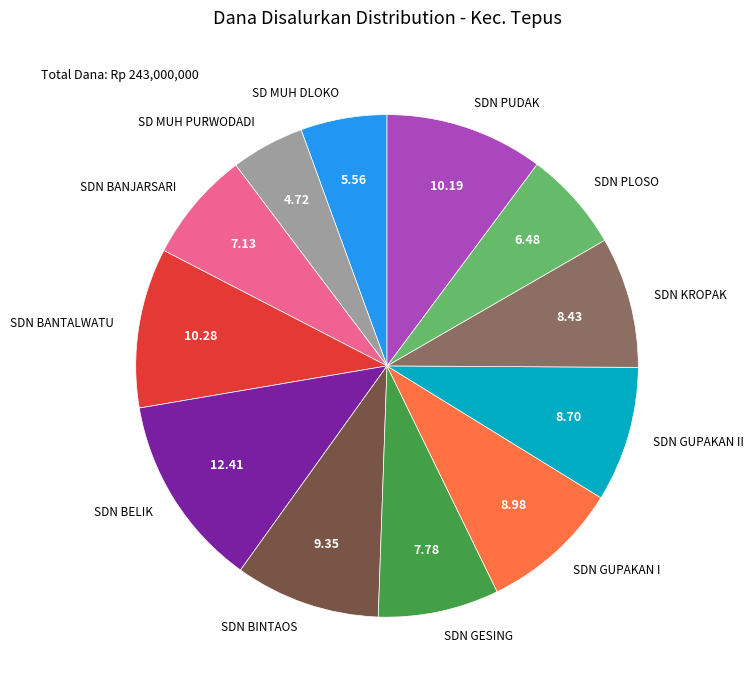

Which has a higher value, SDN KROPAK or SDN PUDAK?

SDN PUDAK